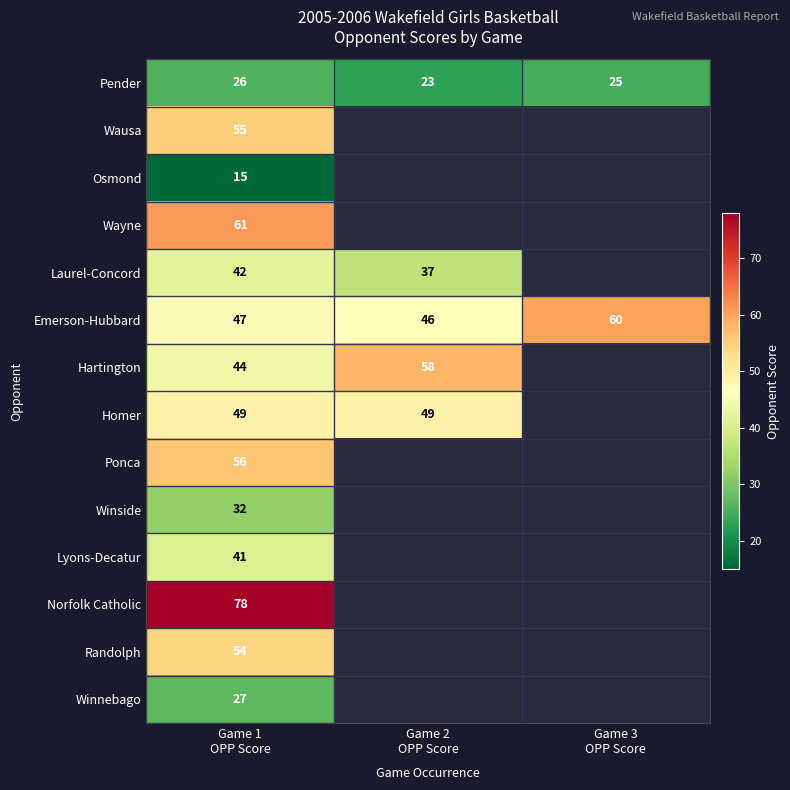

Is the value of Randolph at Game 1 OPP Score greater than the value of Laurel-Concord at Game 1 OPP Score?

Yes